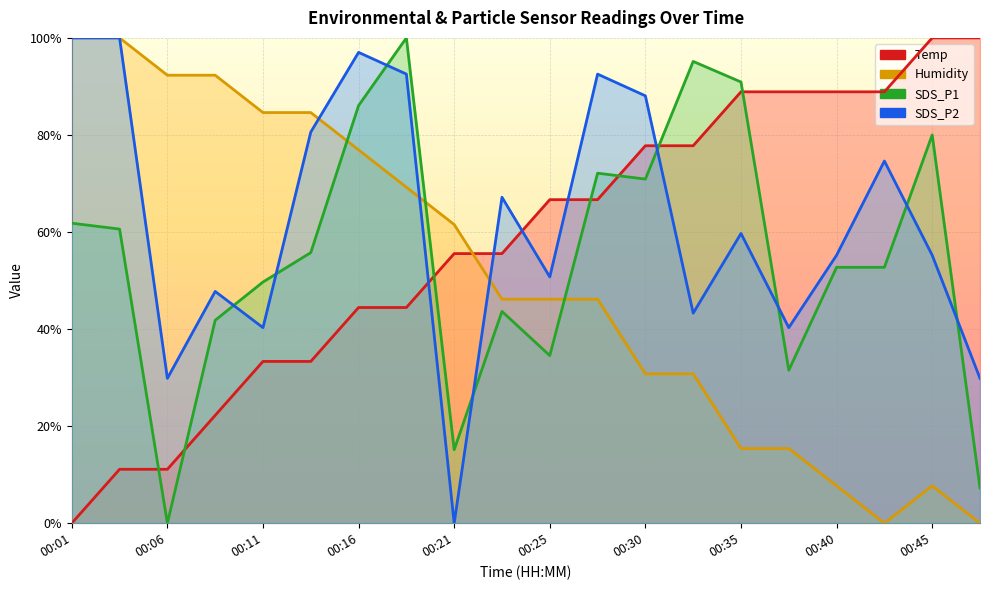

Where do SDS_P1 and Humidity first cross each other?

00:13 and 00:16